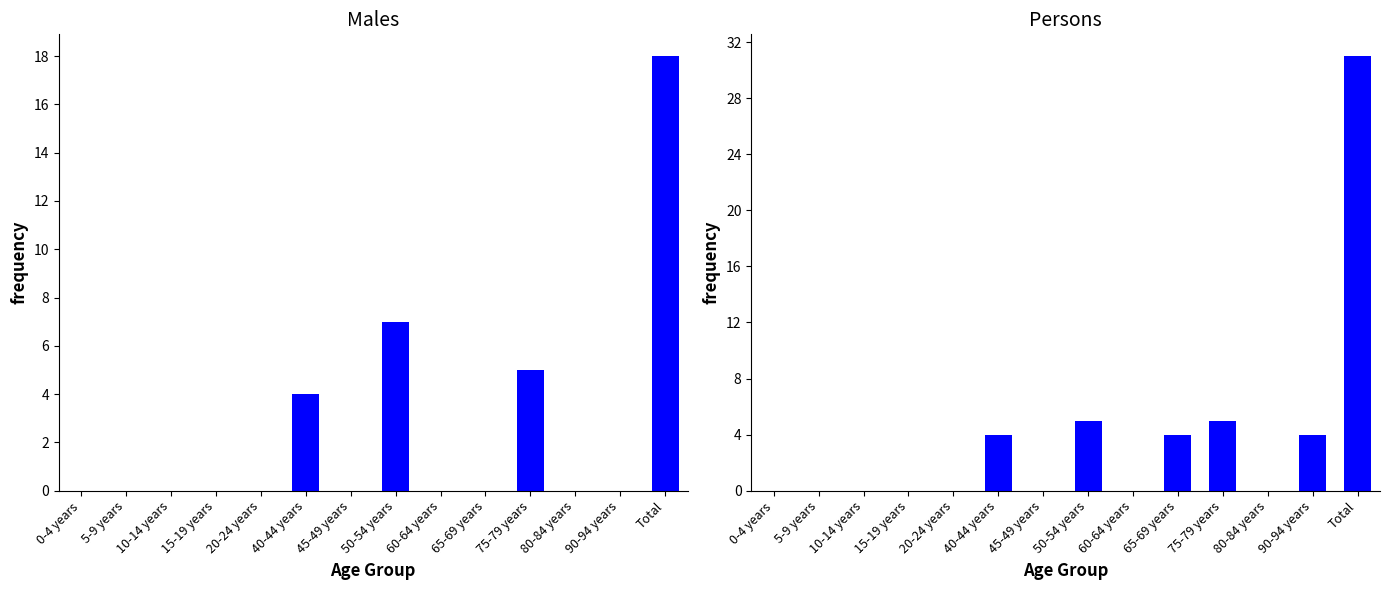

What is the average value of the Persons series?

4